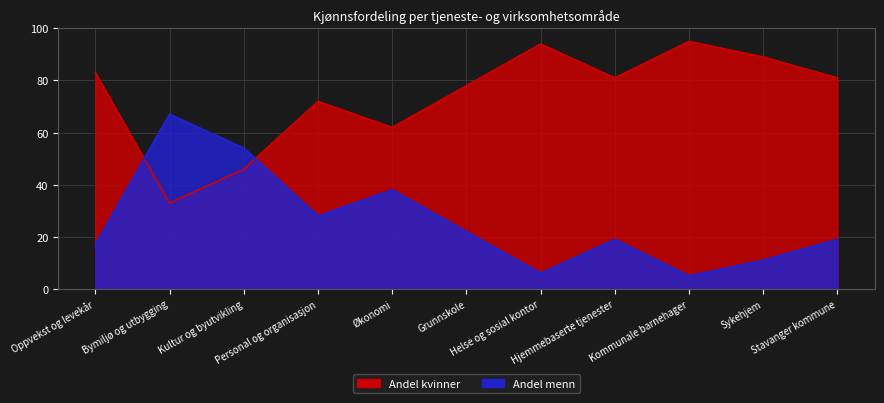

What is the total value across all series at Økonomi?

100